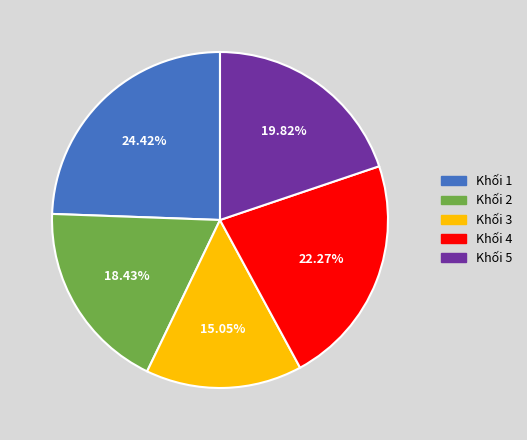

How many segments does this pie chart have?

5